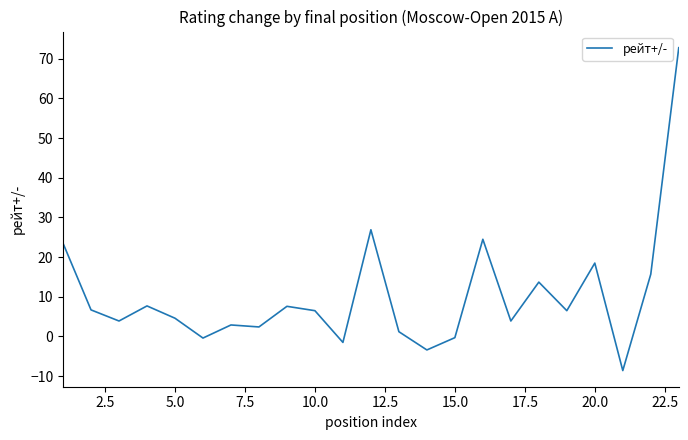

What is the difference between the maximum and minimum values?

81.4